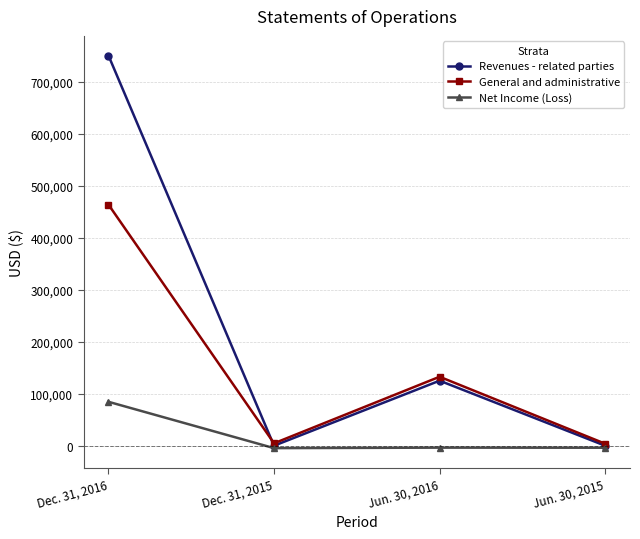

What is the difference between the second highest and minimum values in the Net Income (Loss) series?

957